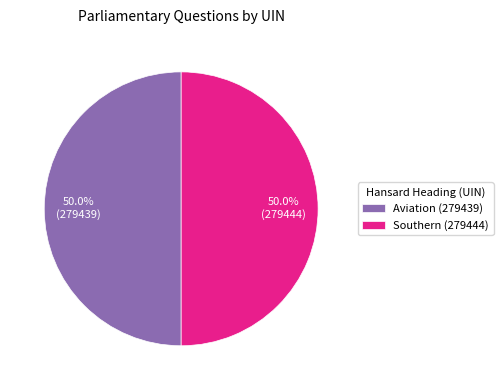

Combined, do Aviation (279439) and Southern (279444) account for over 50%?

Yes